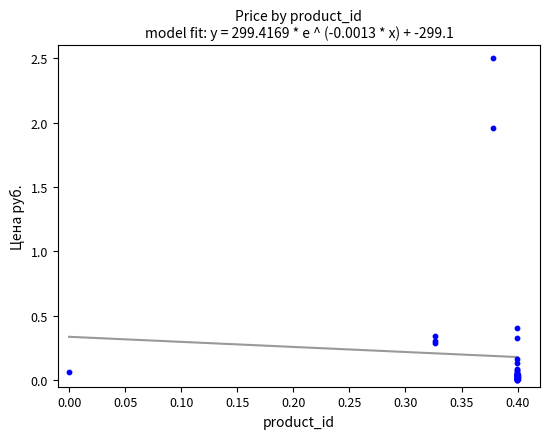

What Y value in the scatter plot is closest to 1?

0.4